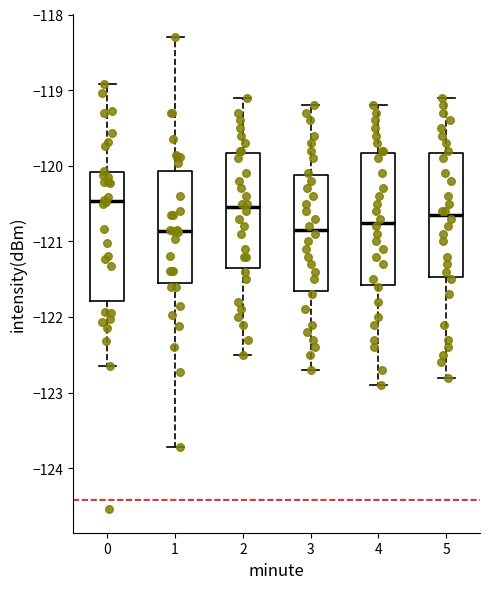

Where is the upper edge of the box at x = 4 on the y-axis? The values are not printed on the chart, so give them approximately, as read against the axis.

-119.8